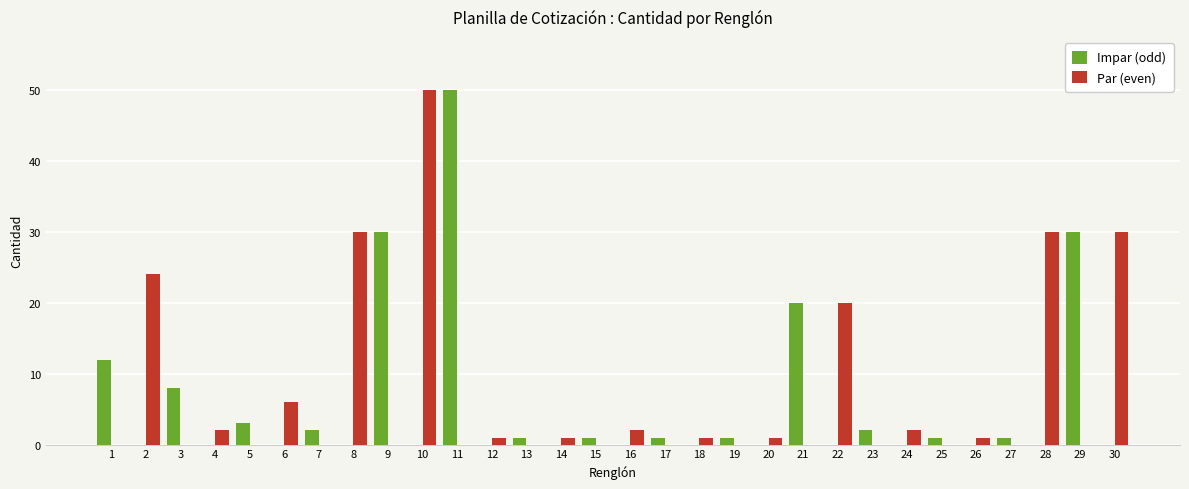

Is it true that Par (even) equals 1 at 12?

True